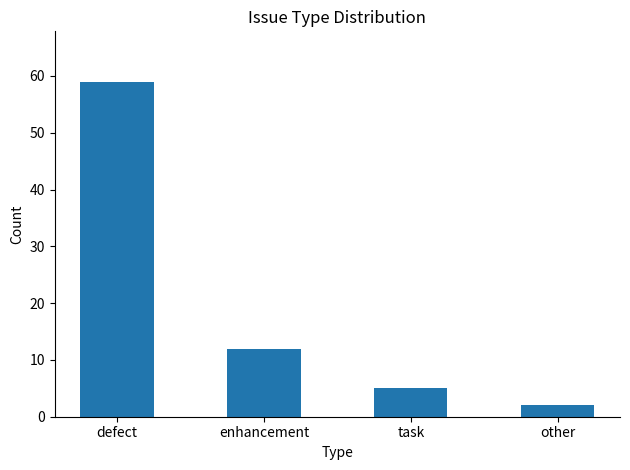

Reading left to right, list all the values displayed in this chart.

defect=59	enhancement=12	task=5	other=2